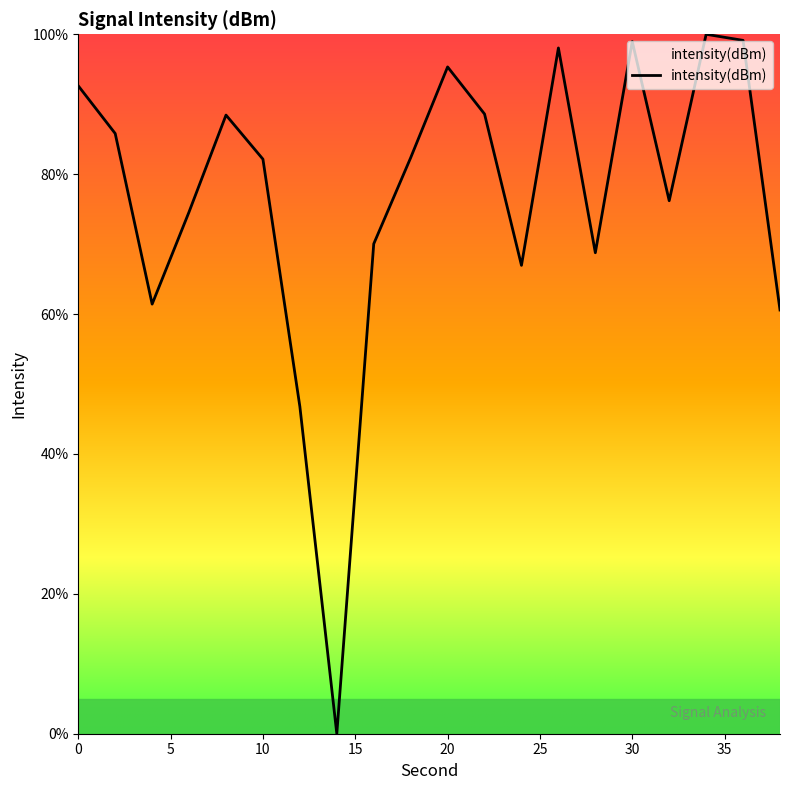

What is the maximum value shown in the chart?

100.0